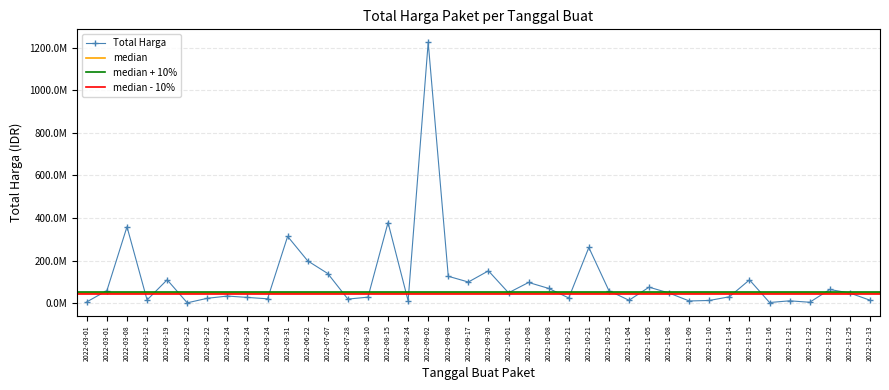

What is the change in value from 2022-09-08 to 2022-03-24?

-99280000